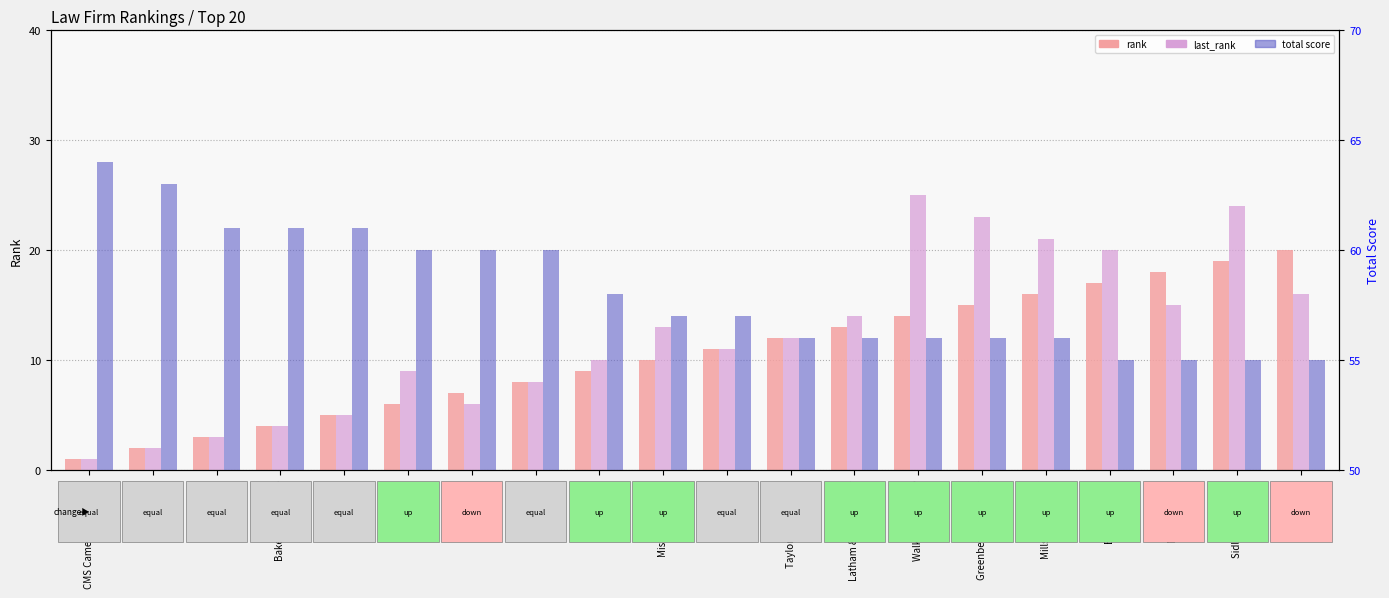

At which label is last_rank closest to 13?

Mishcon De Reya